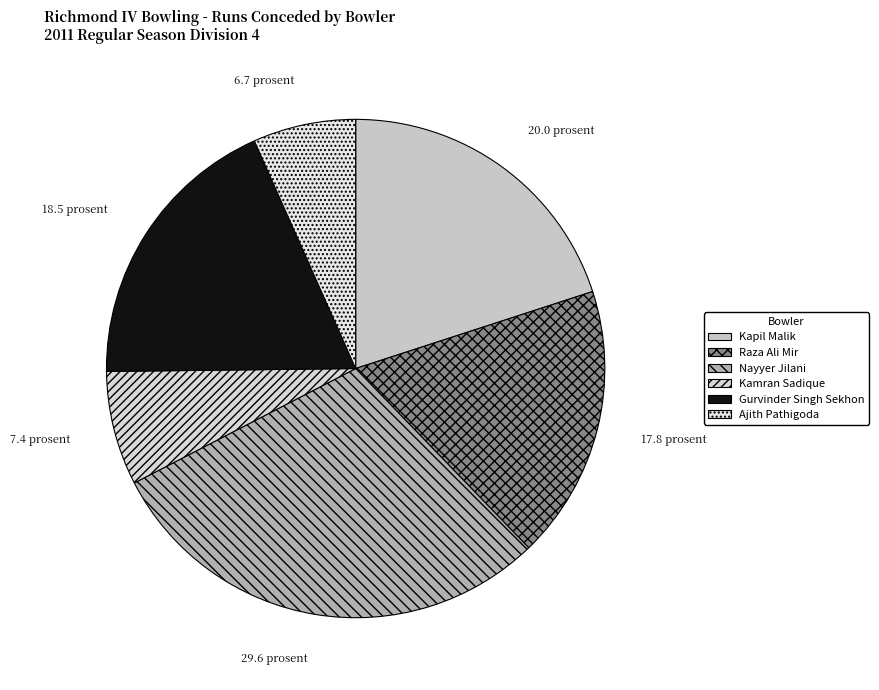

Count the number of slices in the pie.

6